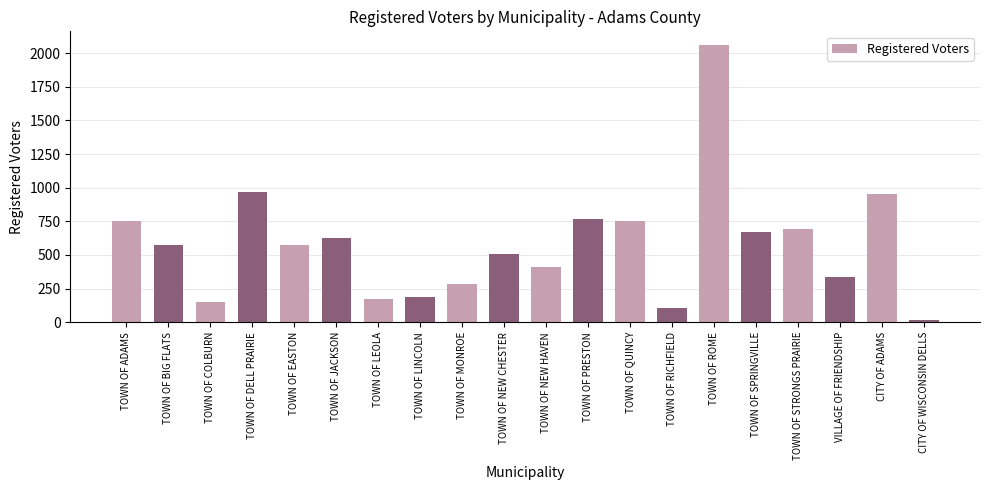

How many data points does each series have?

20